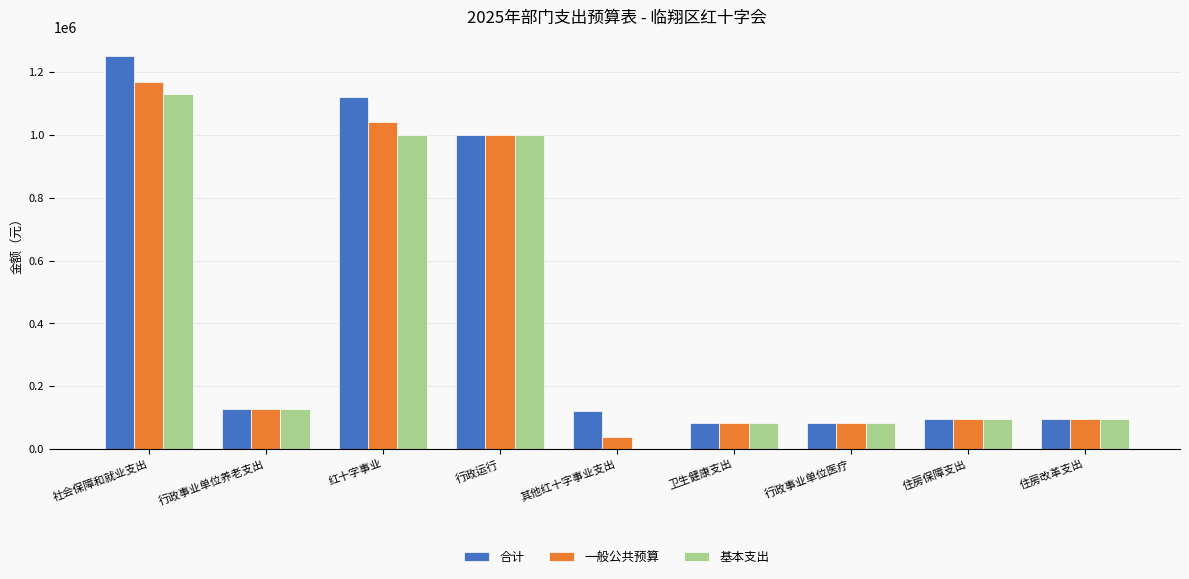

The 基本支出 series shows 1001387.1 at 红十字事业. True or false?

True